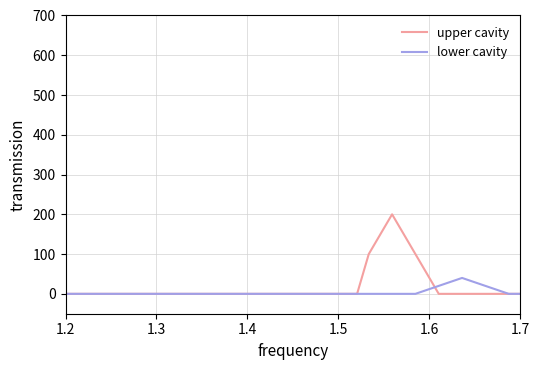

What is the greatest value displayed?

200